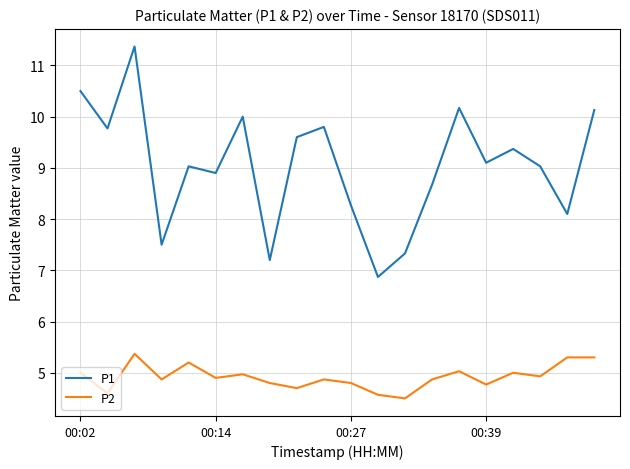

Which series has the widest spread of values?

P1